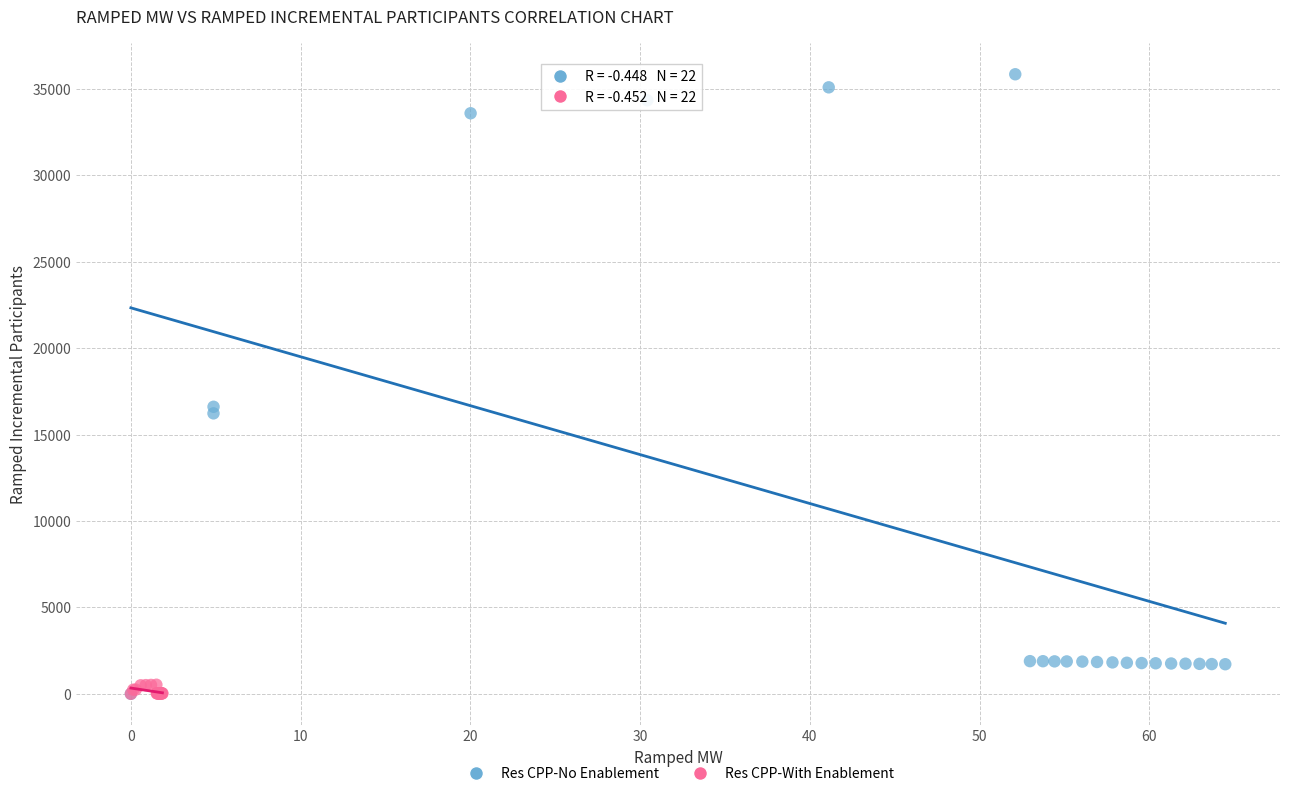

What are all the series names shown in the legend?

Res CPP-No Enablement, Res CPP-With Enablement